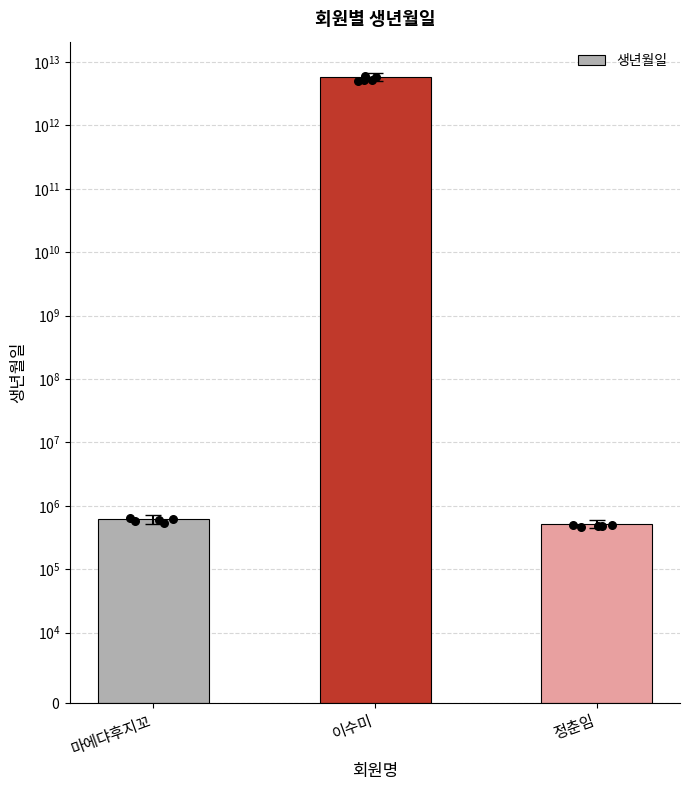

Between 정춘임 and 이수미, which is larger?

이수미